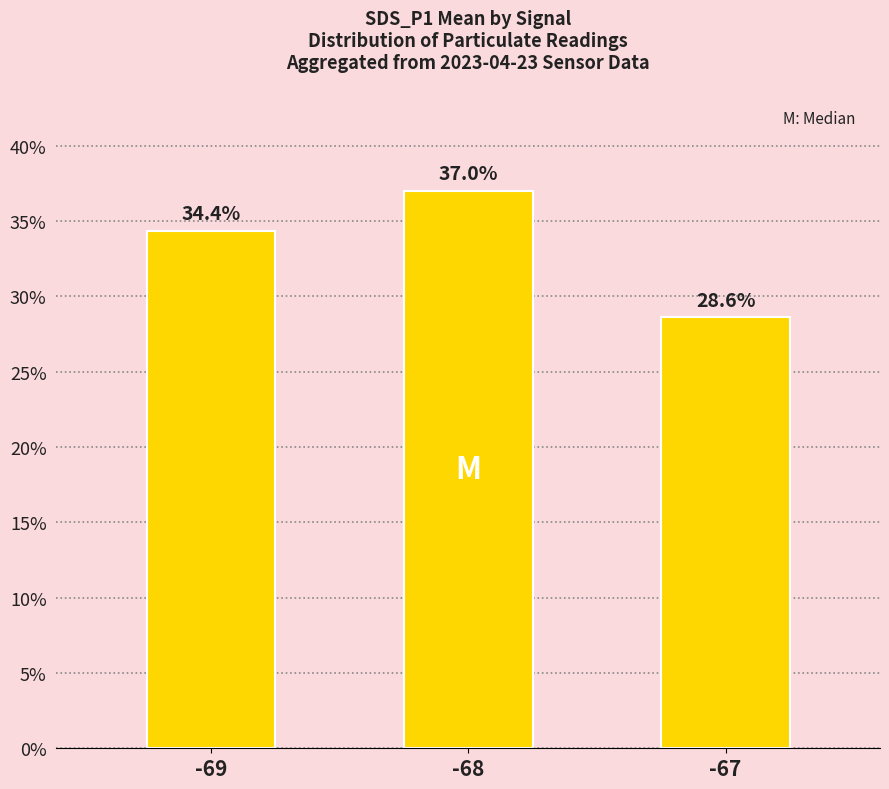

List the labels in order of value, largest first.

-68, -69, -67